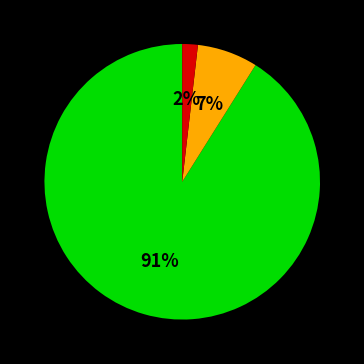

Does any single category account for the majority?

Yes